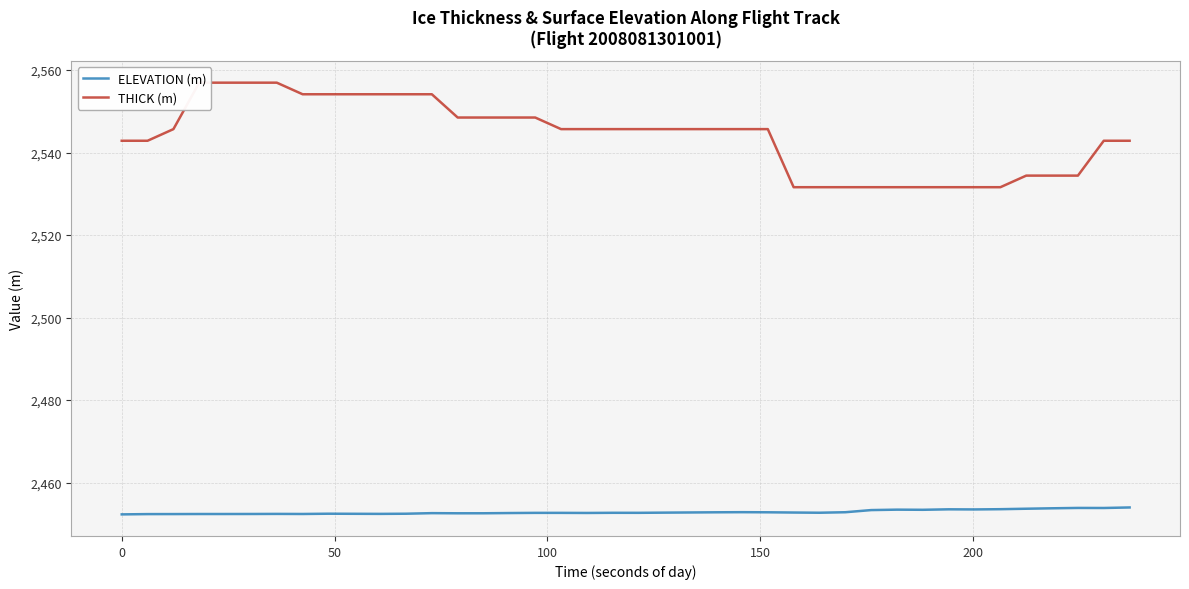

What is the maximum value for ELEVATION (m)?

2454.0